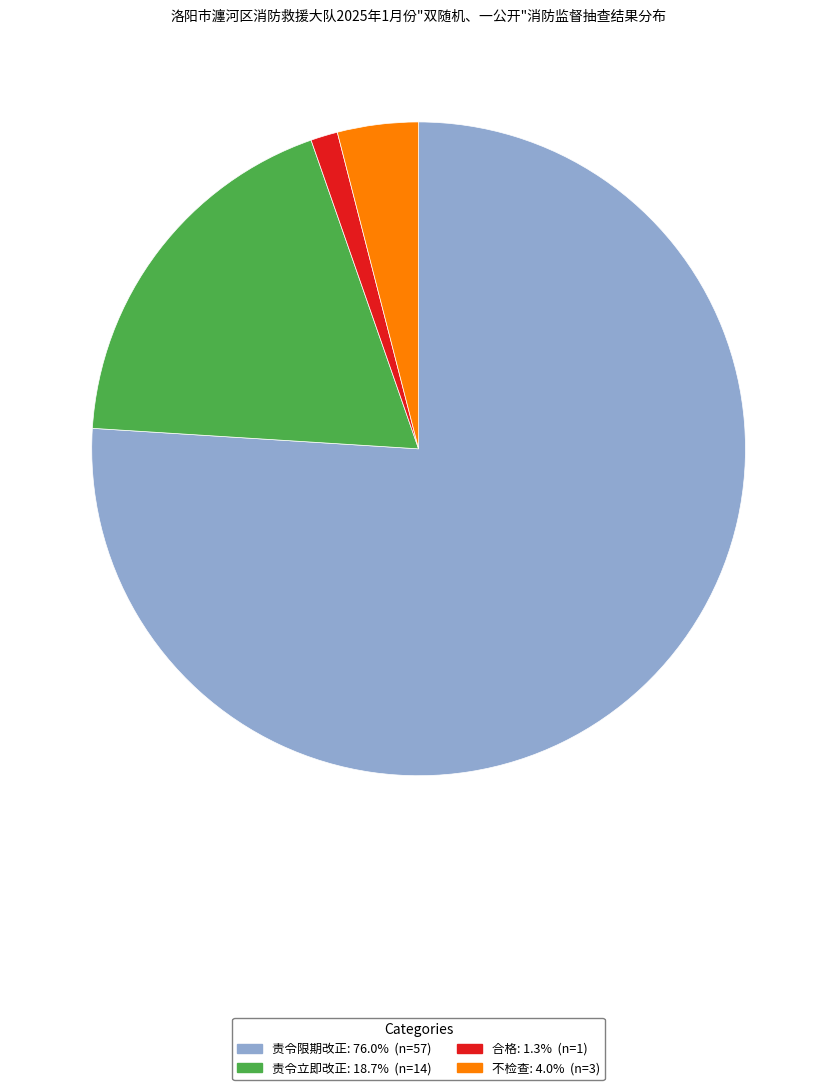

Which category has the smallest portion of the pie?

合格